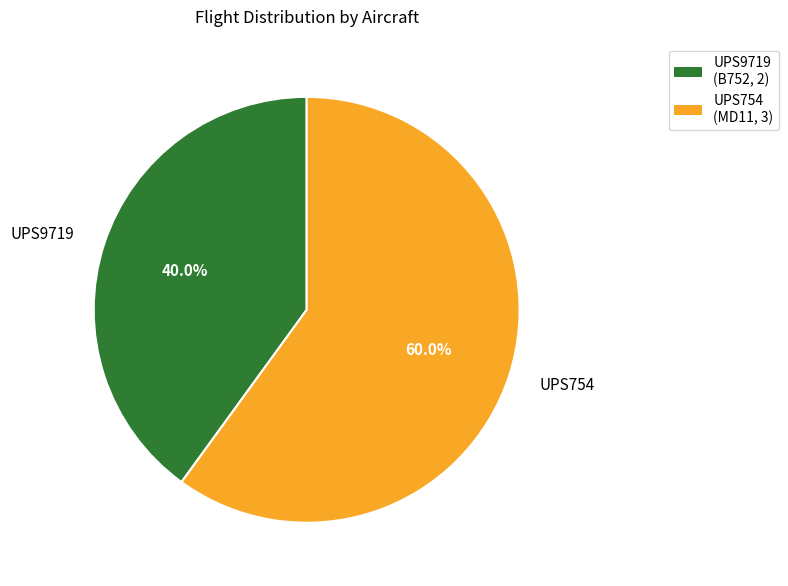

The UPS754 slice represents 60% of the pie. True or false?

True